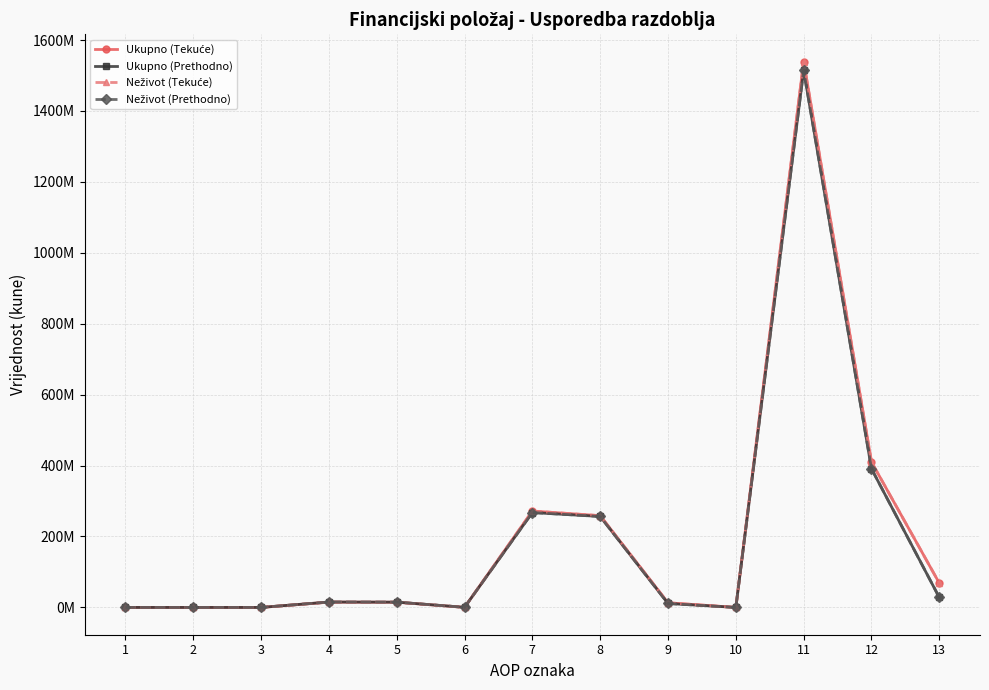

True or false: Ukupno (Tekuće) and Neživot (Prethodno) cross at least once.

True